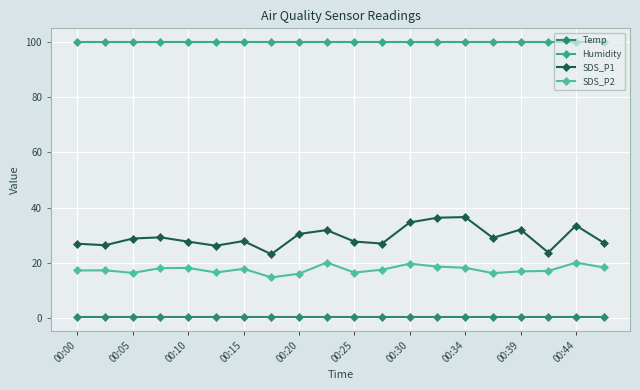

How many lines are shown in the chart?

4